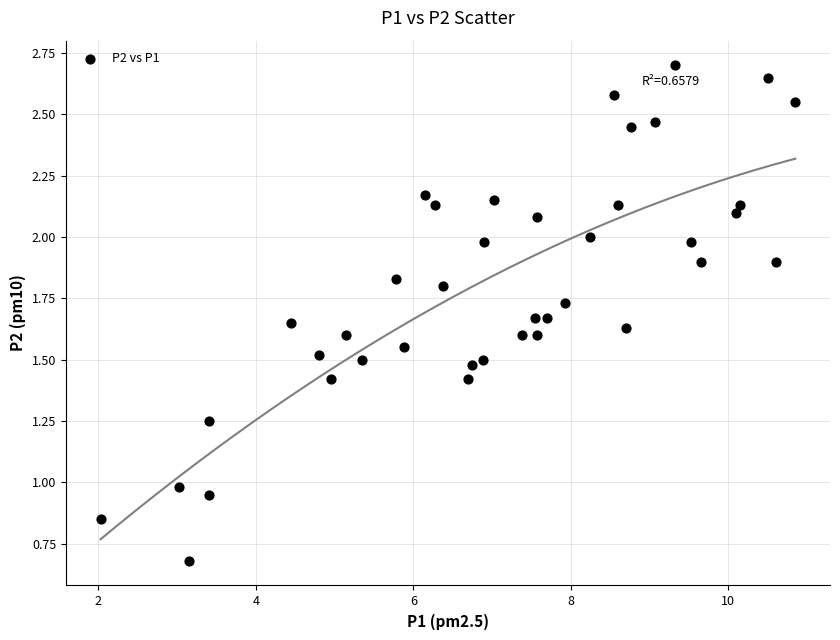

What is the range of X values (max minus min)?

8.8